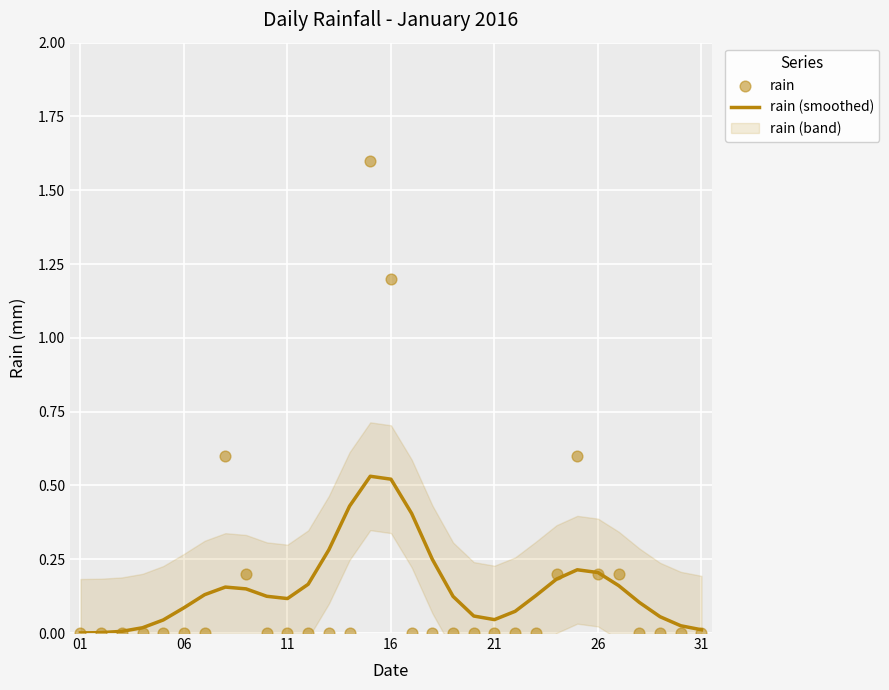

The value of rain (smoothed) at 16 is 0.8. True or false?

False